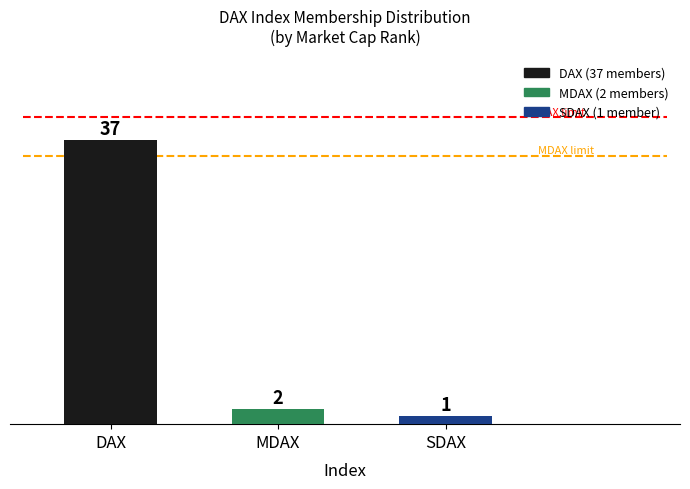

The value at MDAX is 7. True or false?

False